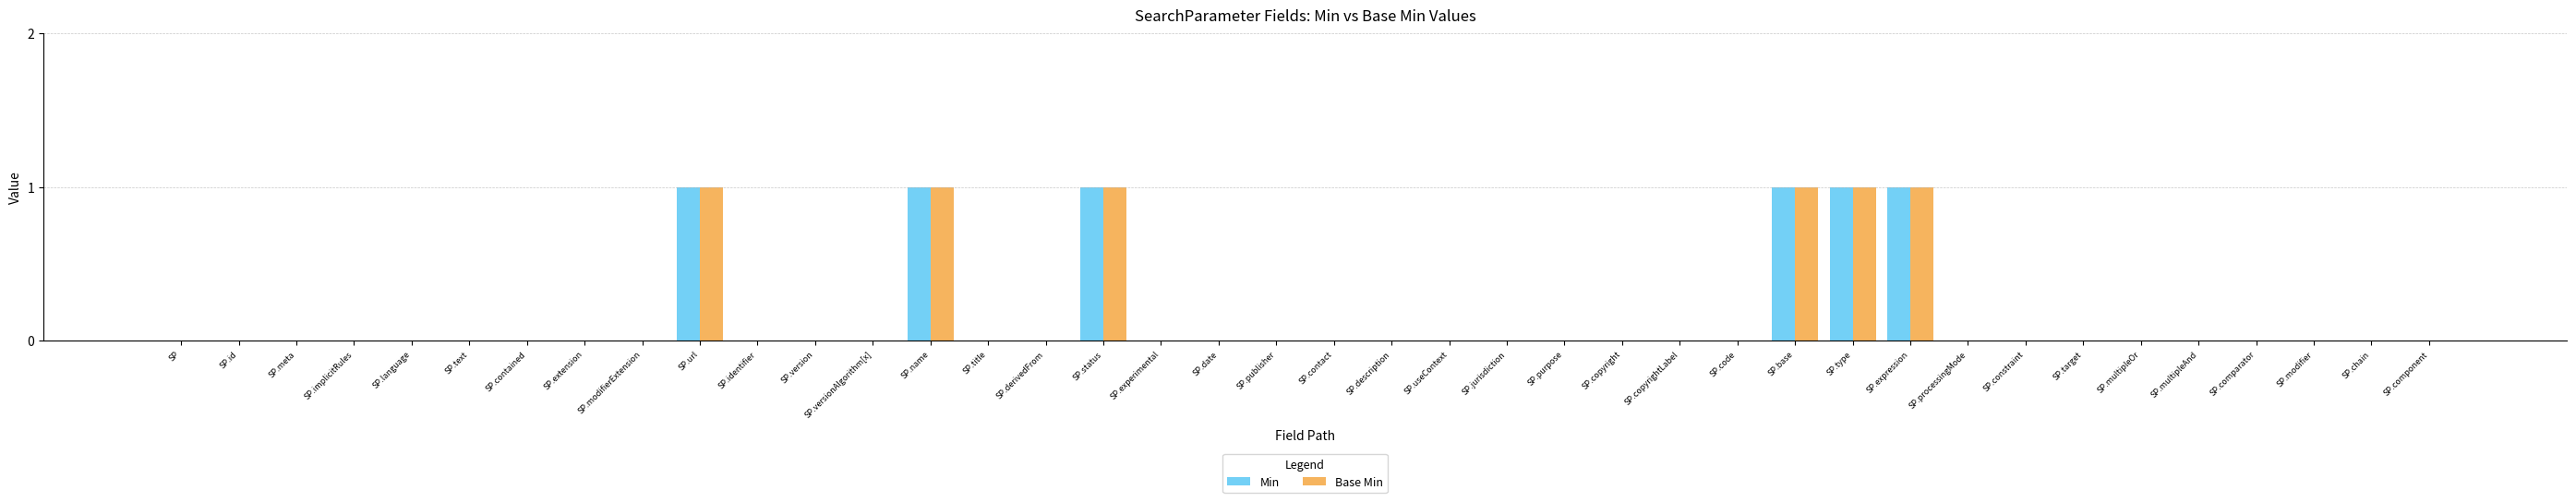

What are all the series names shown in the legend?

Min, Base Min